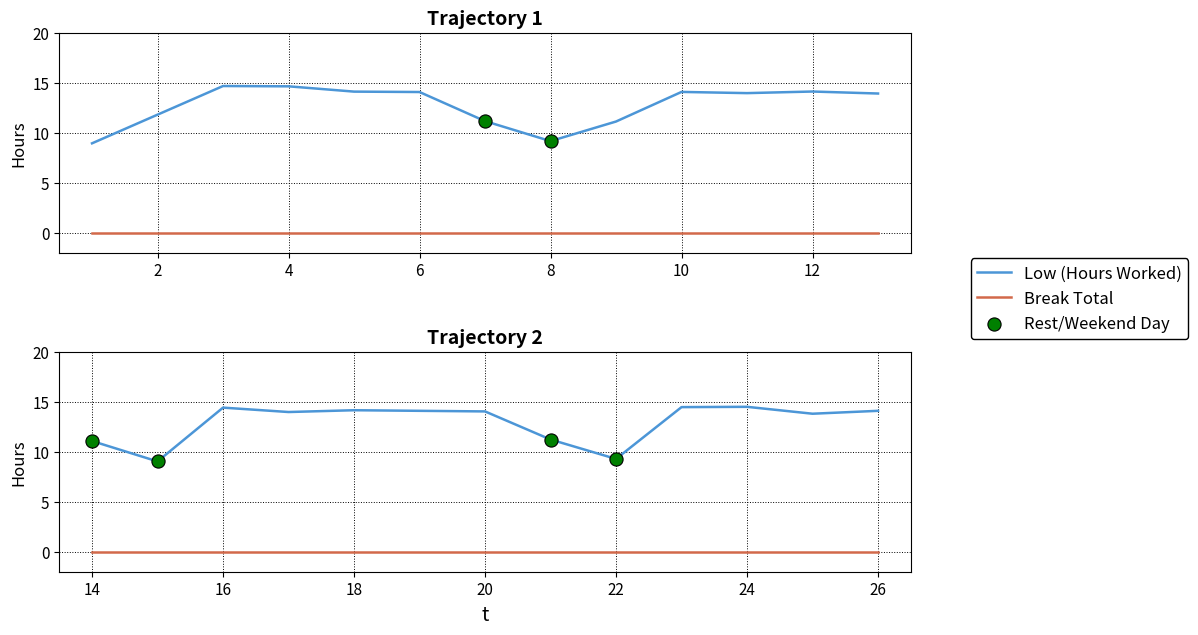

Which series has the largest total across all categories?

Low (Hours Worked)